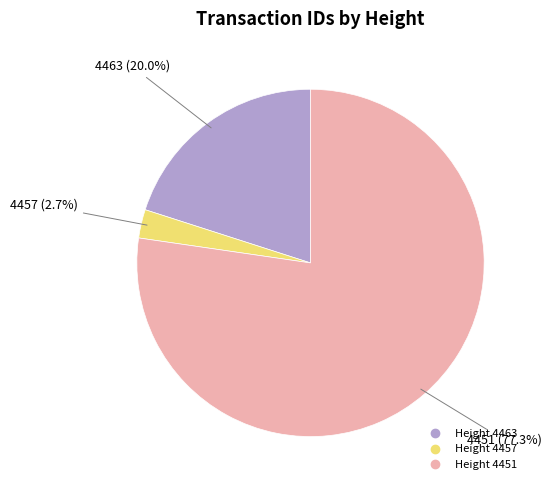

Does any single category account for the majority?

Yes